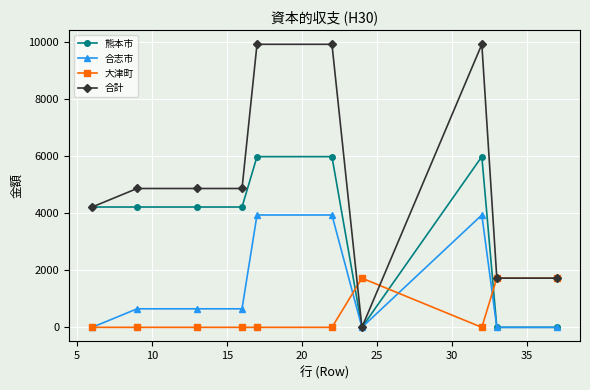

What is the maximum value shown in the chart?

9932